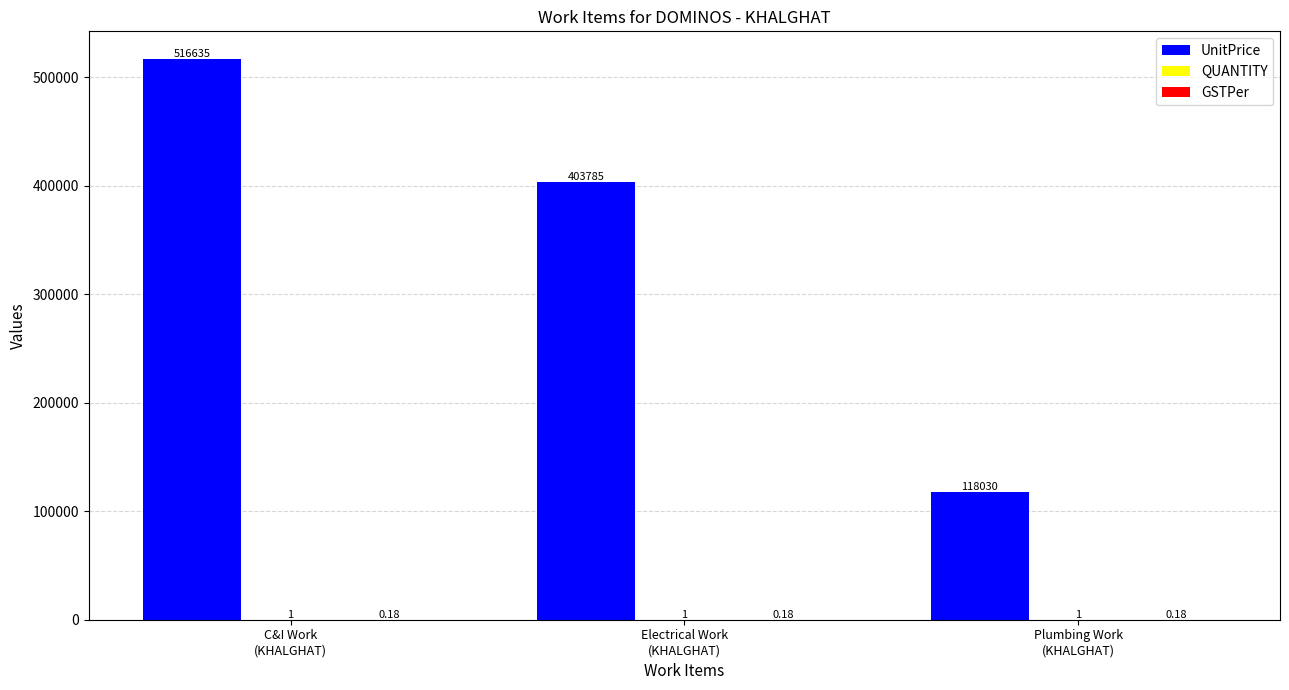

Which series has the largest total across all categories?

UnitPrice